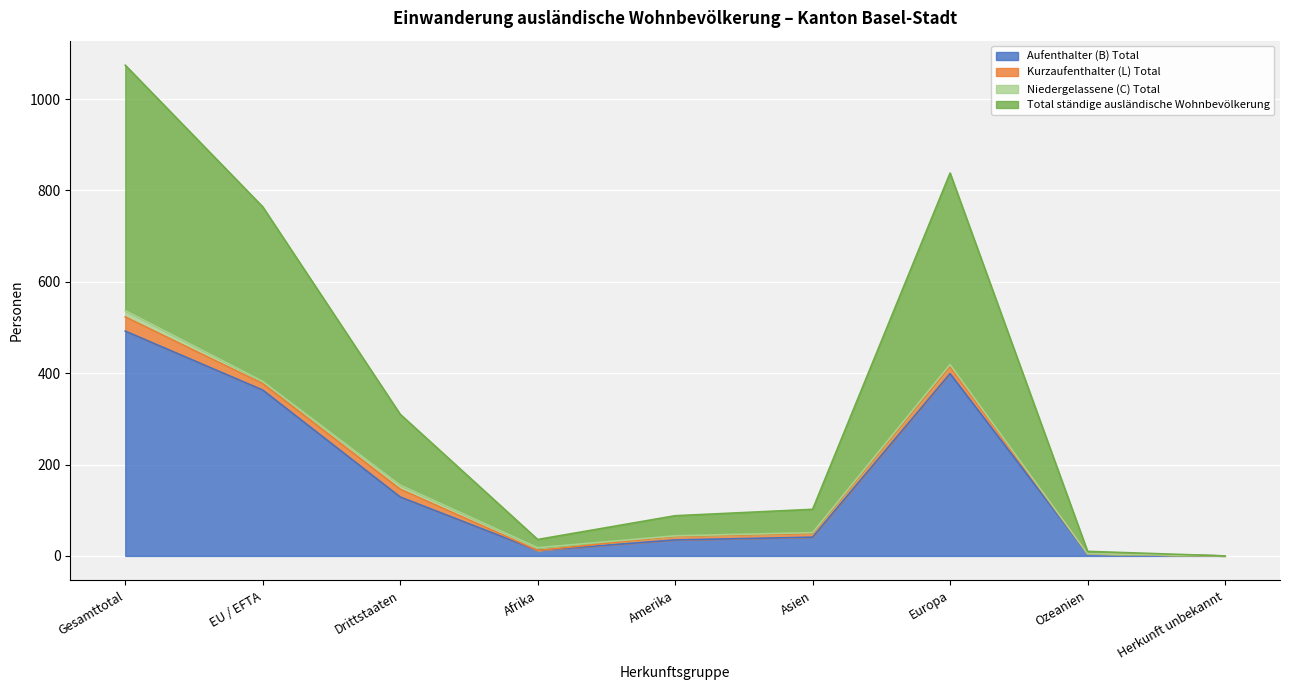

How many lines are shown in the chart?

4